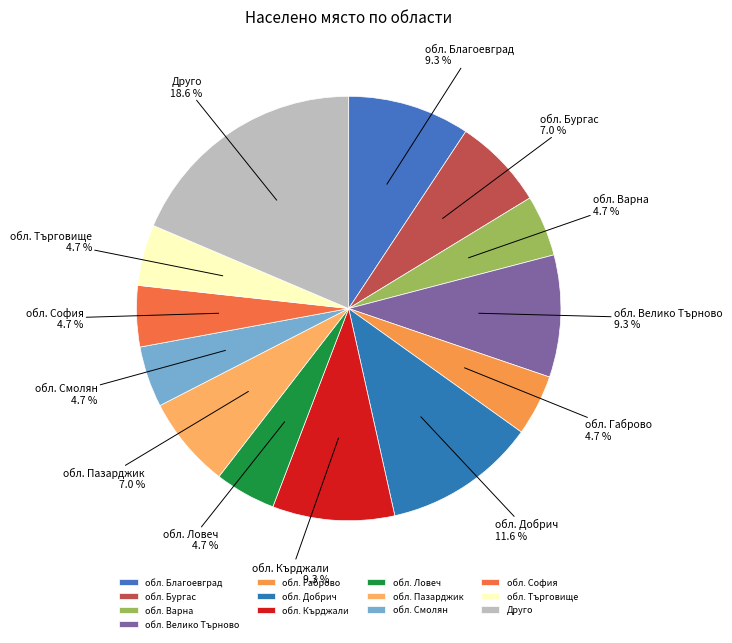

What is the total percentage of обл. Велико Търново and обл. Търговище?

14.0%